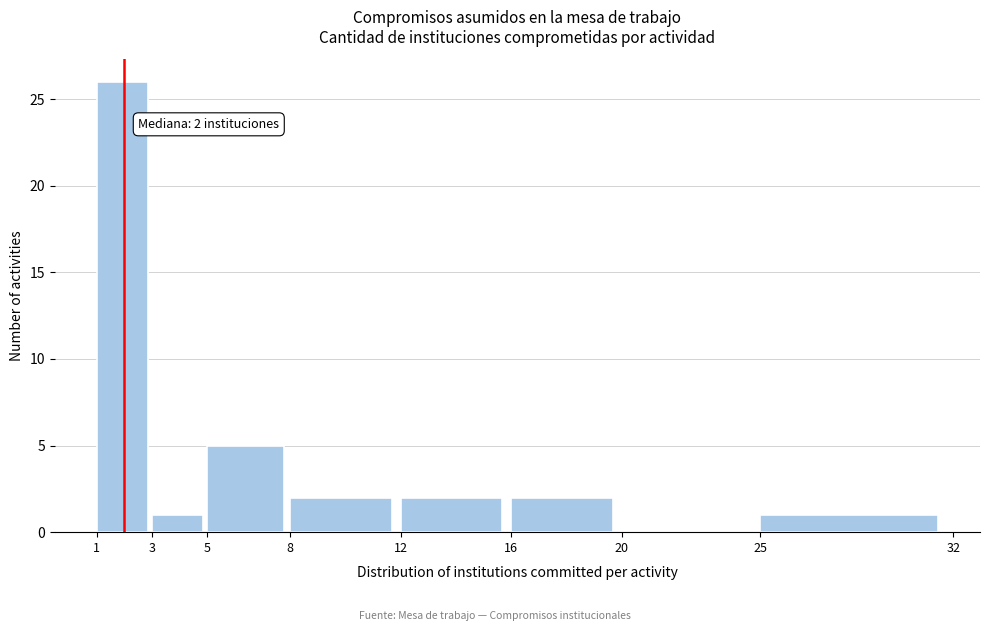

Which range on the x-axis has the tallest bar?

1 to 3